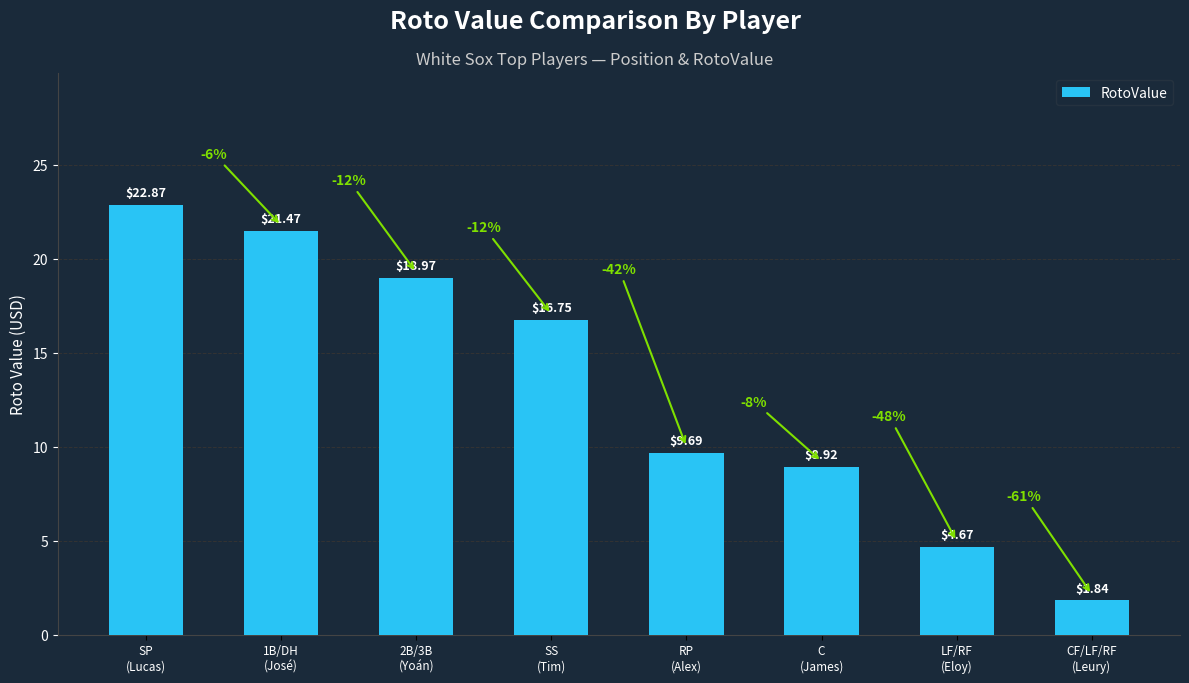

Read the value at RP
(Alex).

9.7